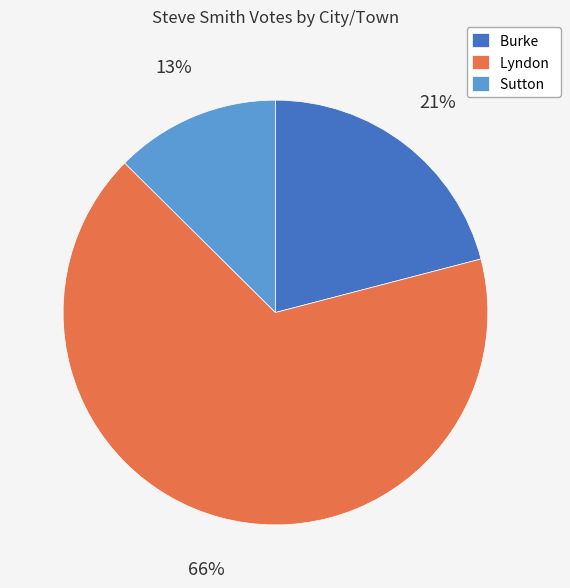

Is it true that Lyndon is 77% of the pie?

False